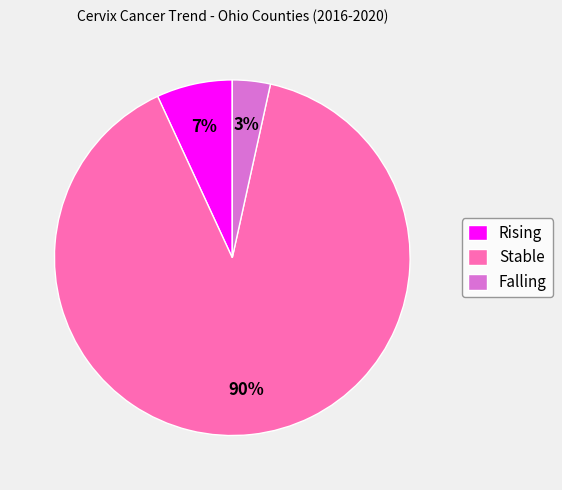

To the nearest percent, what is the difference between the Rising and Stable slice percentages?

83%